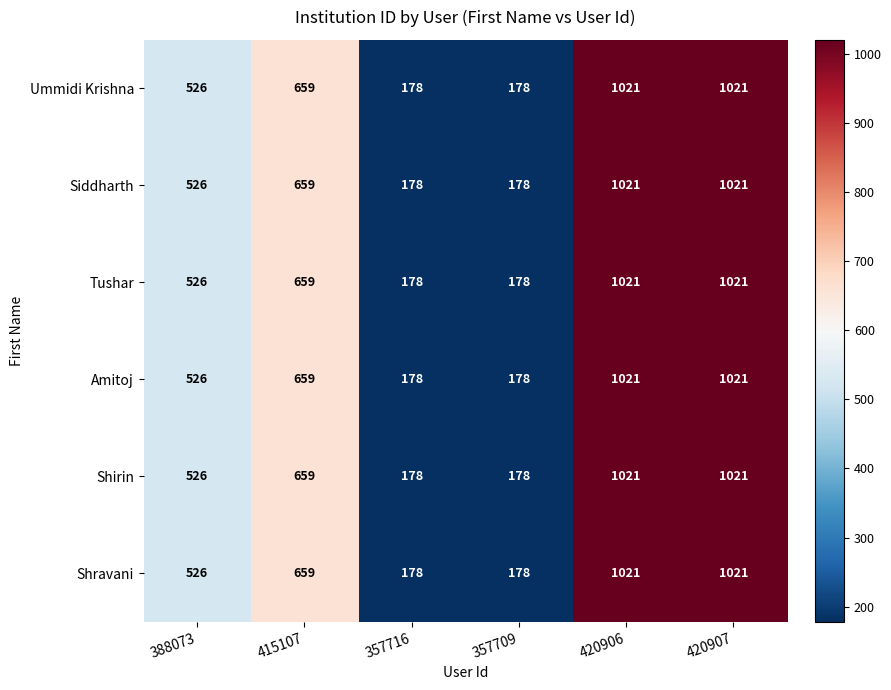

What is the difference between the maximum and minimum values in the Tushar series?

843